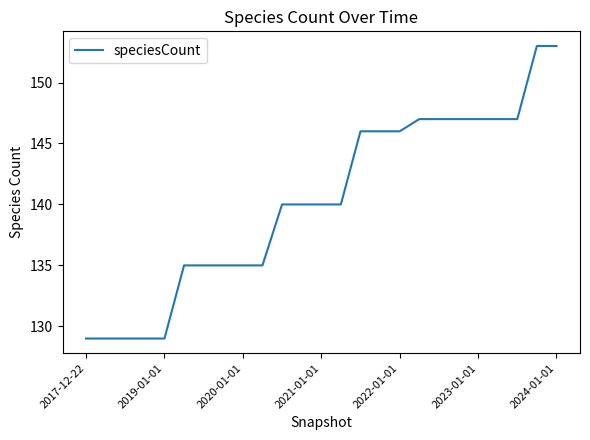

What is the minimum value shown in the chart?

129